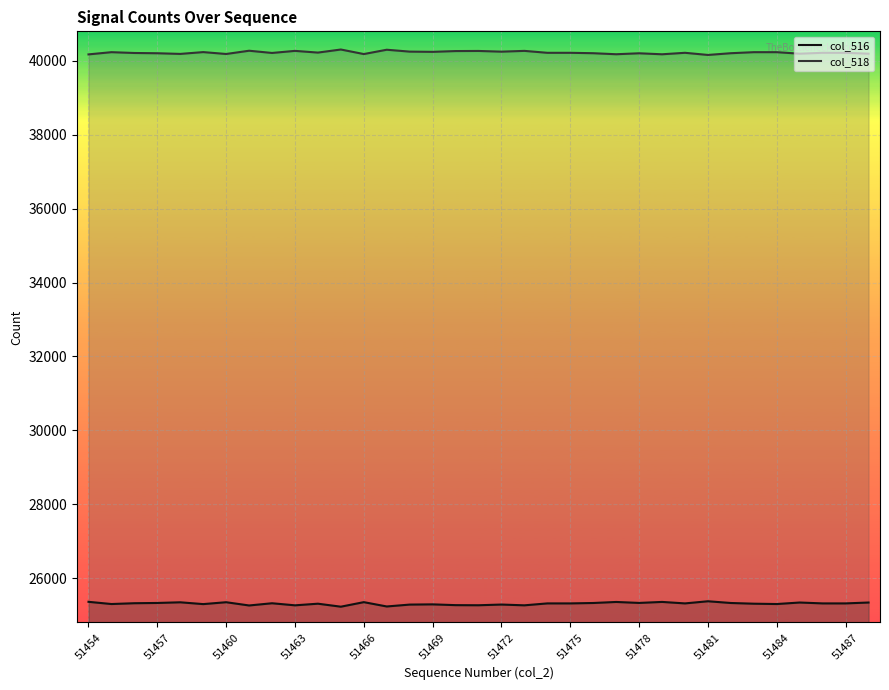

True or false: col_518 and col_516 cross at least once.

False